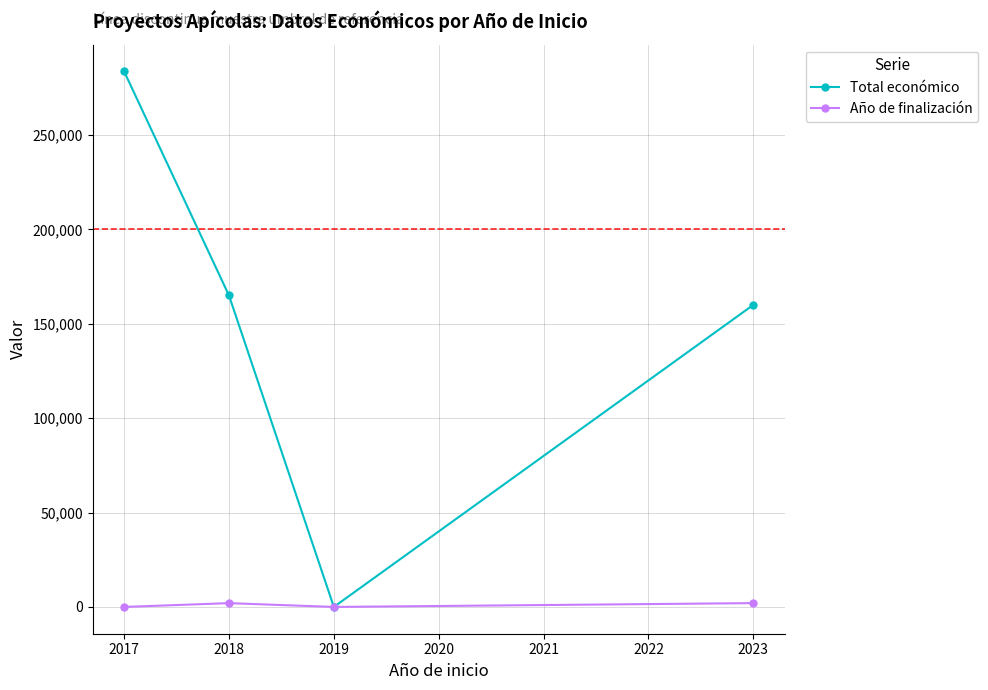

How many interior local valleys does the Total económico series have?

1